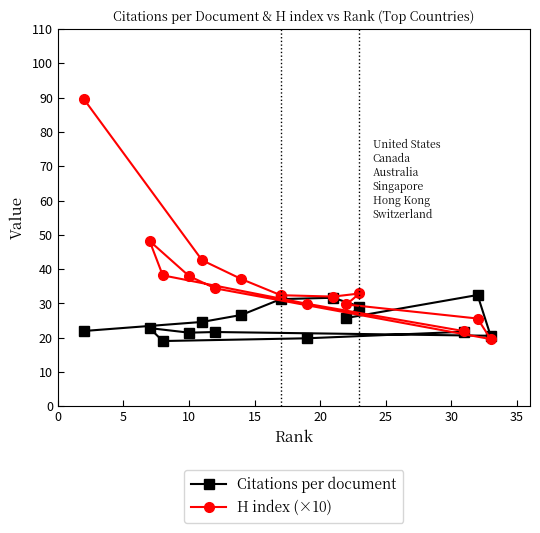

What is the value of the Citations per document point at the 11th from the left?

25.8